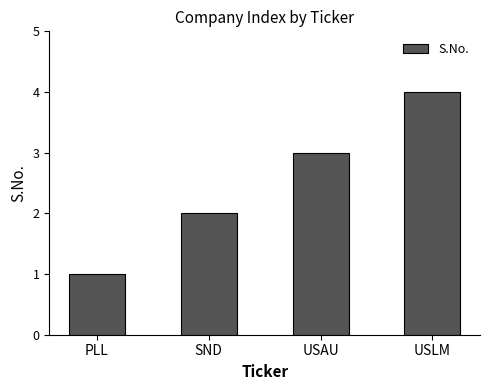

What is the minimum value shown in the chart?

1